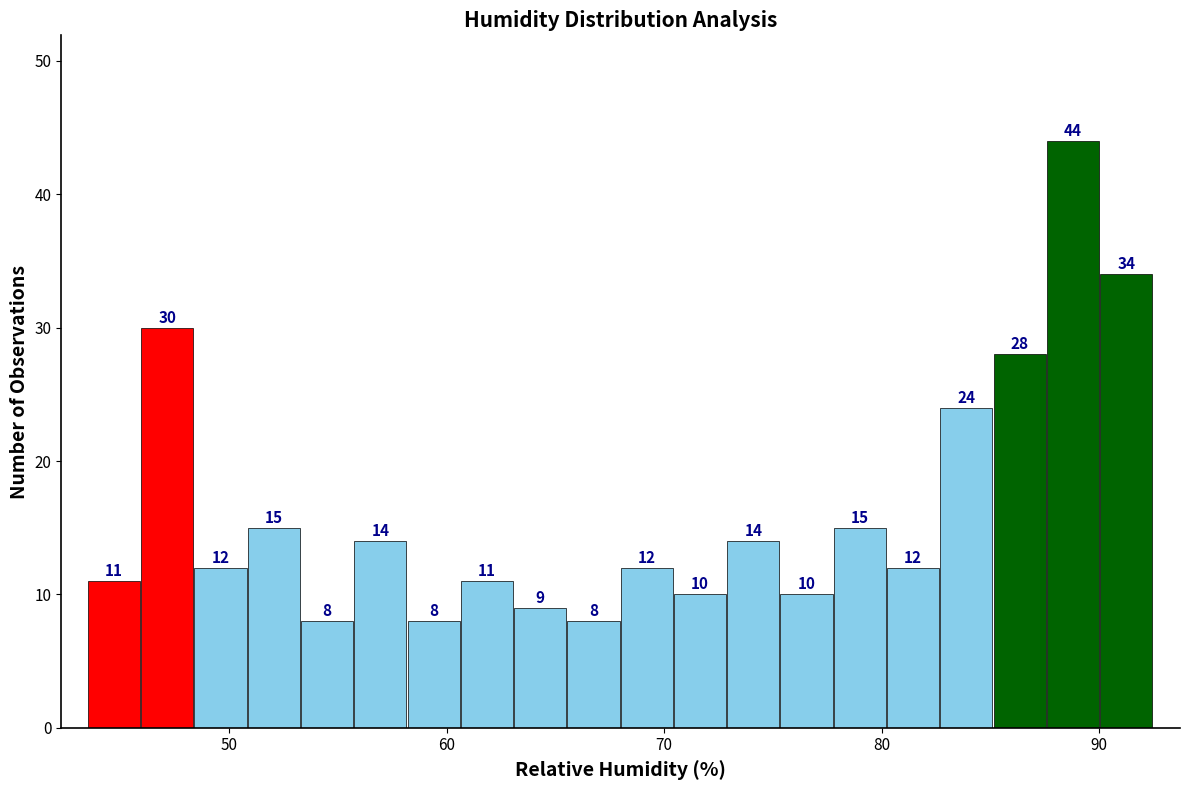

Read against the x-axis, roughly where is the centre of the tallest bar?

89